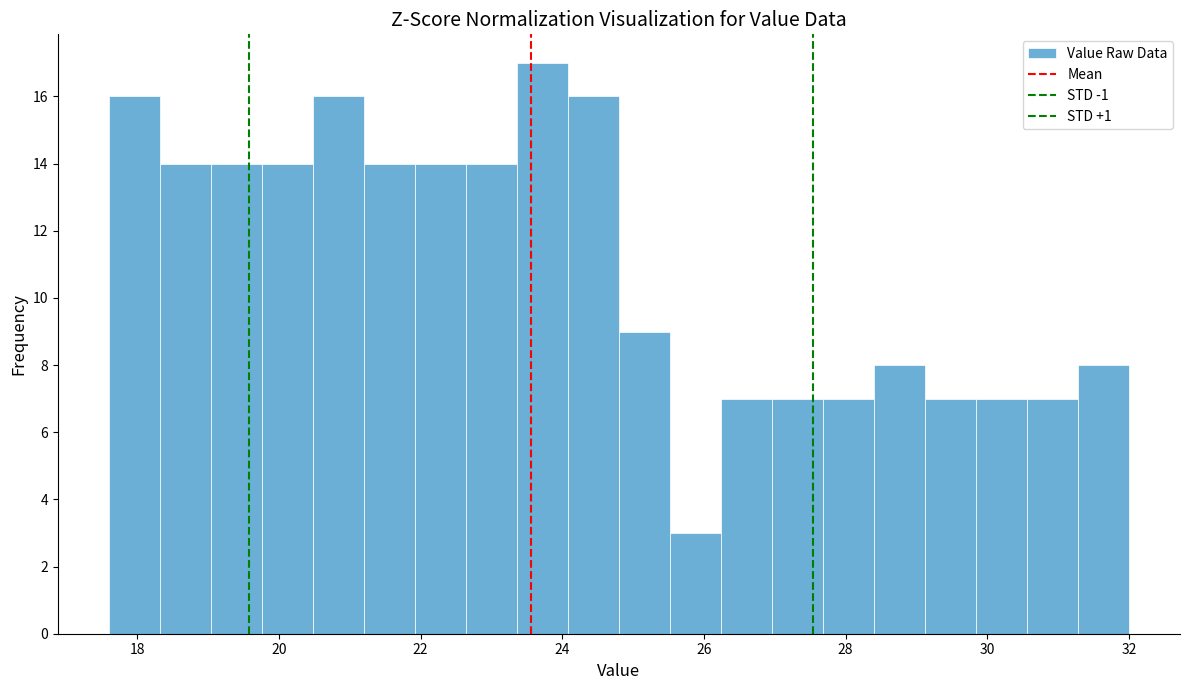

Around what value on the x-axis is the tallest bar? Give the approximate position of its centre, as read against the axis.

23.8